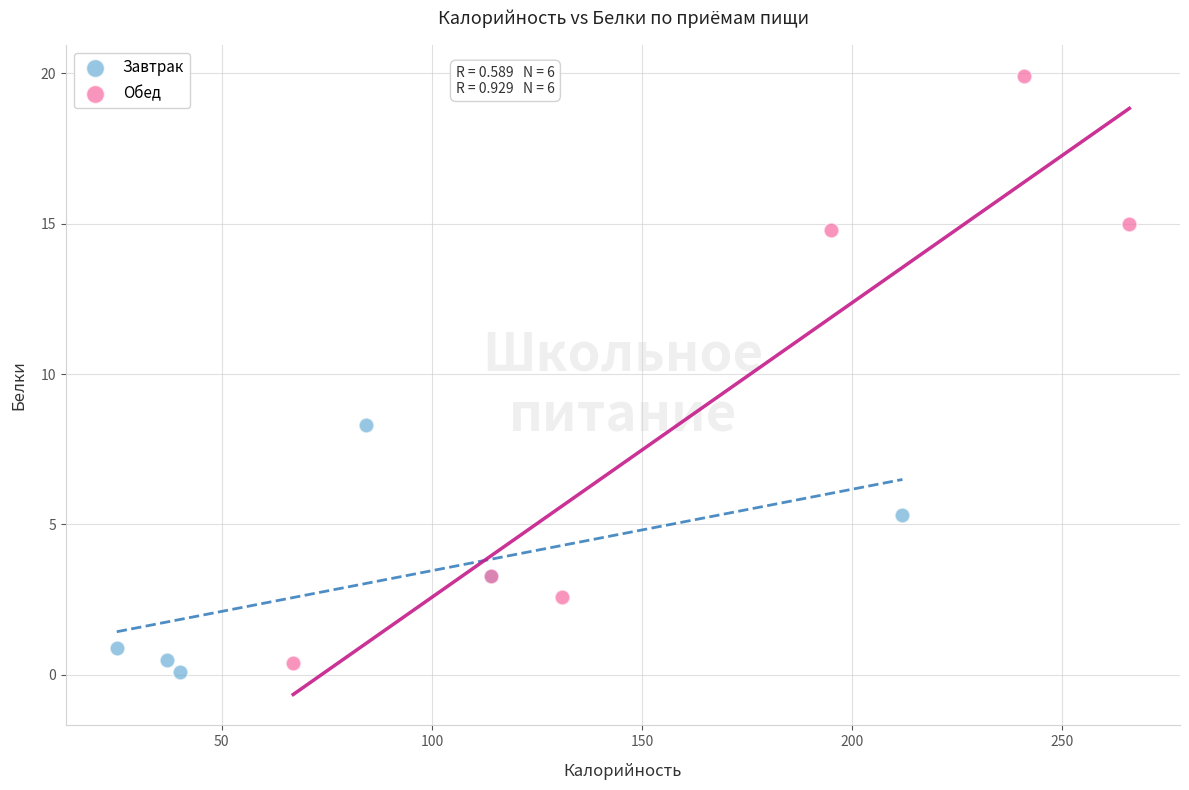

Which series contains the highest Y value?

Обед